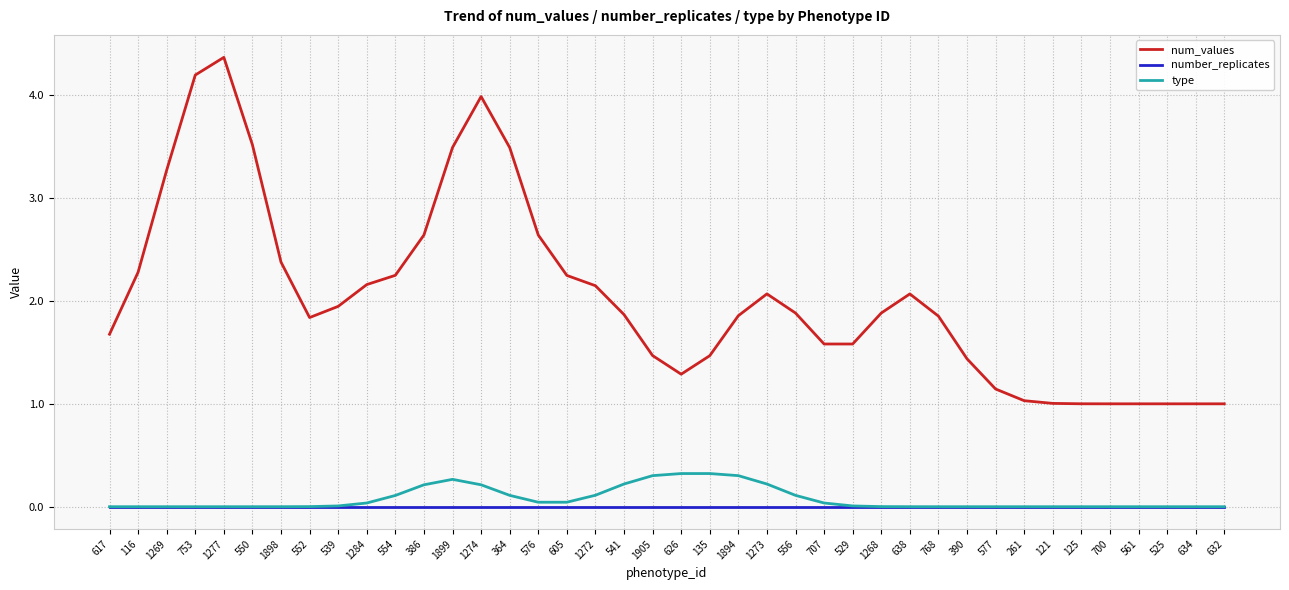

How many lines are shown in the chart?

3